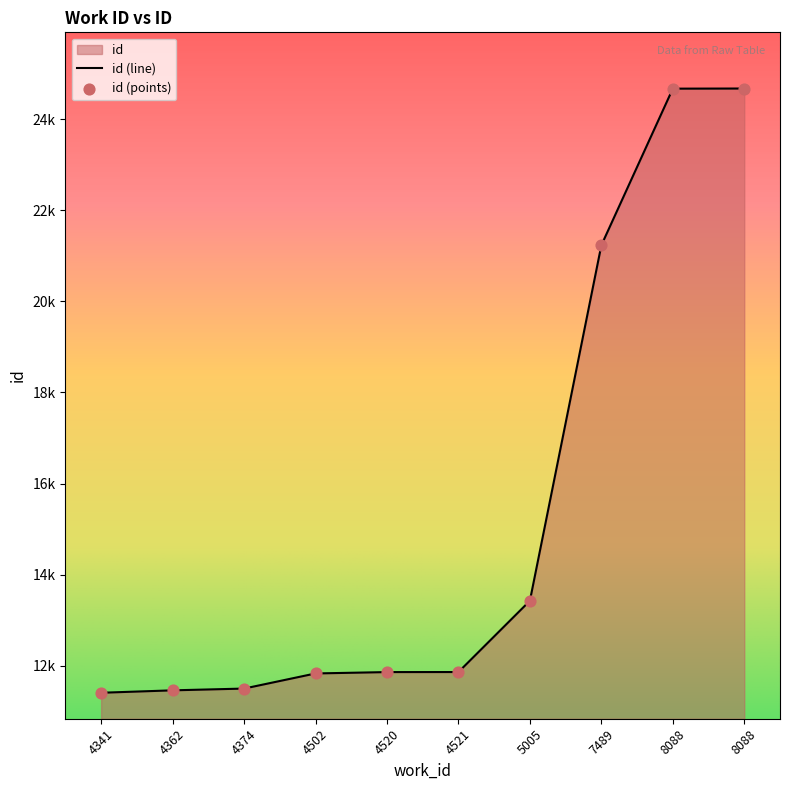

Which has a higher value, 5005 or 4362?

5005